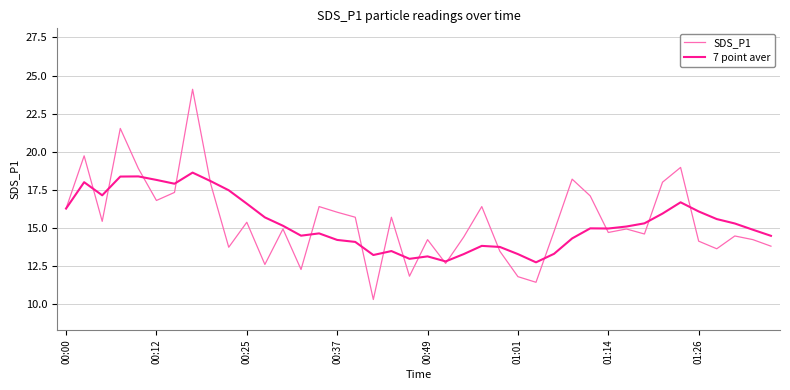

How many lines are shown in the chart?

2